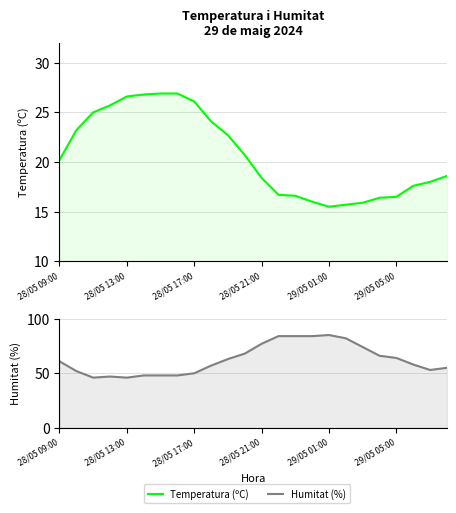

True or false: Temperatura (ºC) and Humitat (%) intersect in this chart.

False